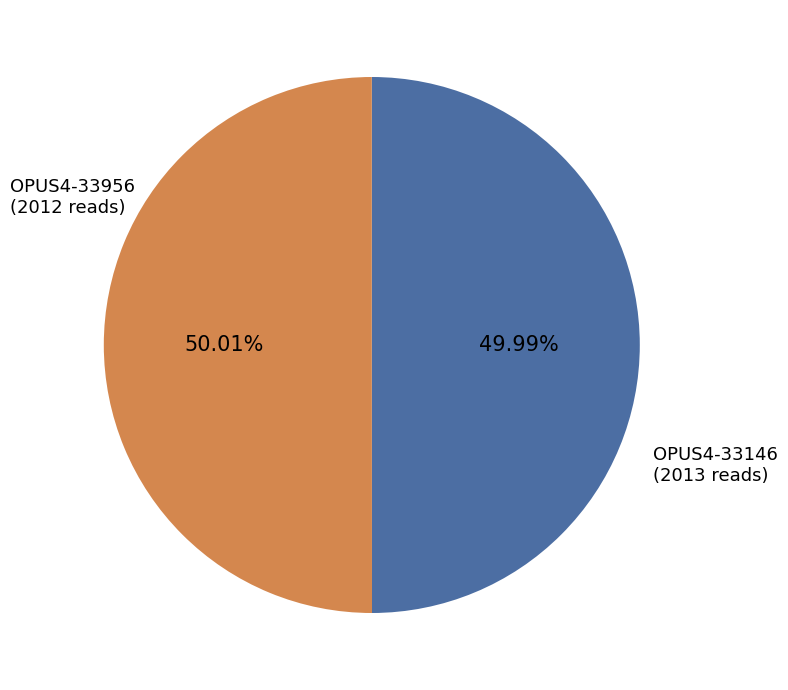

Is there any slice that represents more than half of the pie?

Yes